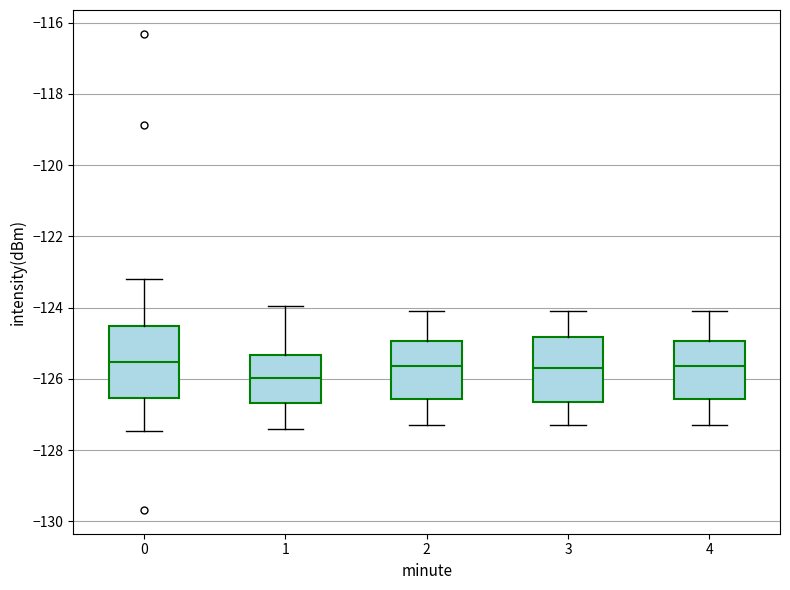

Where is the upper edge of the box at x = 1 on the y-axis? The values are not printed on the chart, so give them approximately, as read against the axis.

-125.4